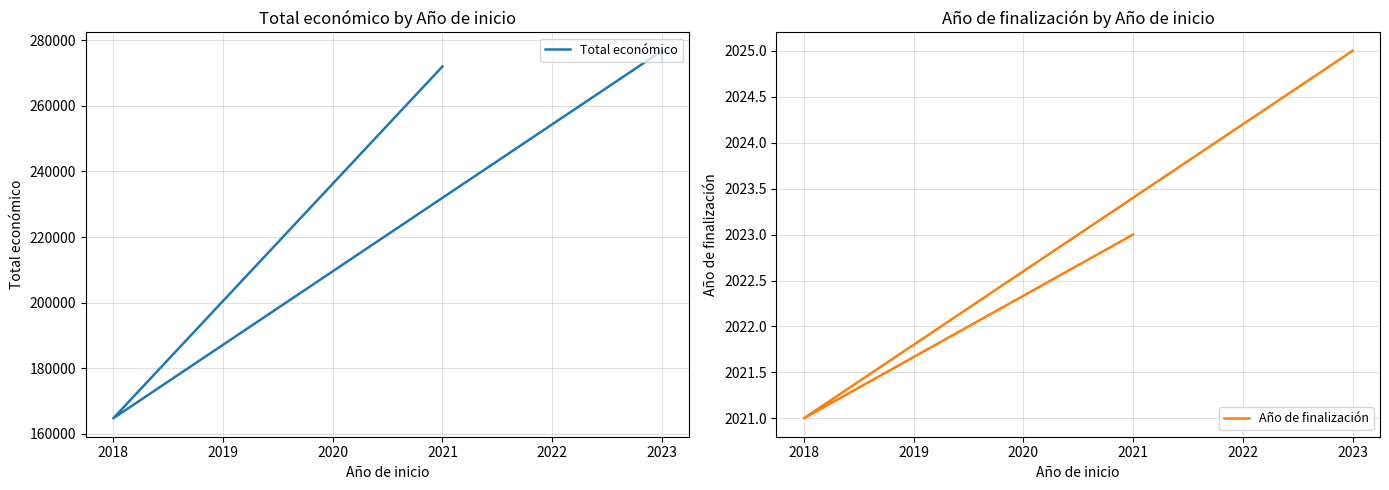

What is the greatest value displayed?

276794